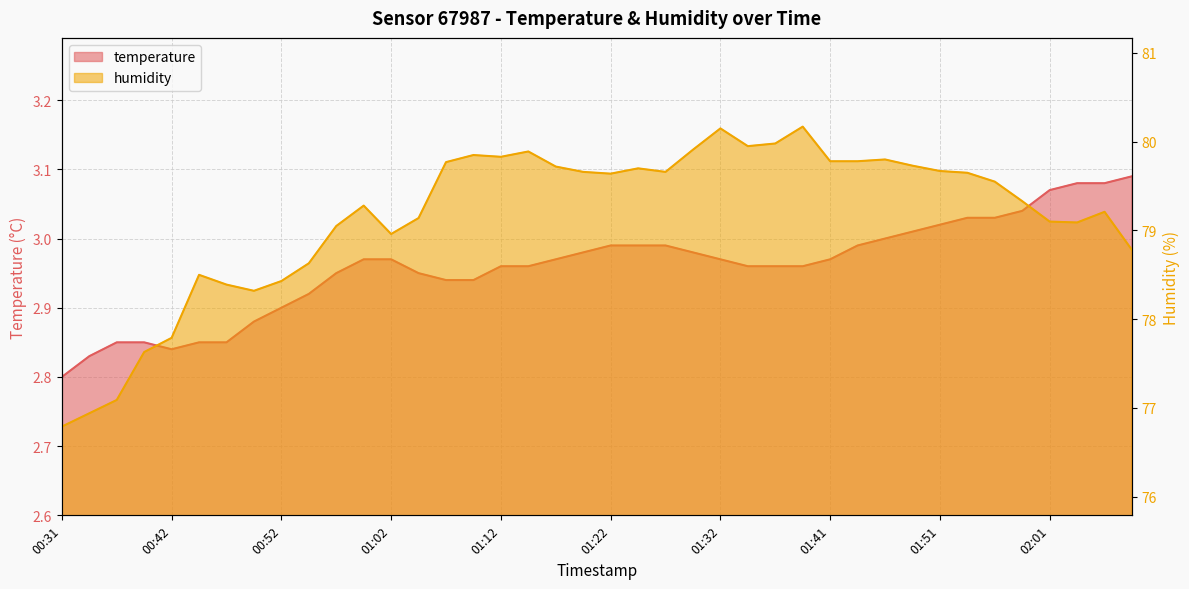

Rank the series at 01:46 from highest to lowest value.

humidity, temperature